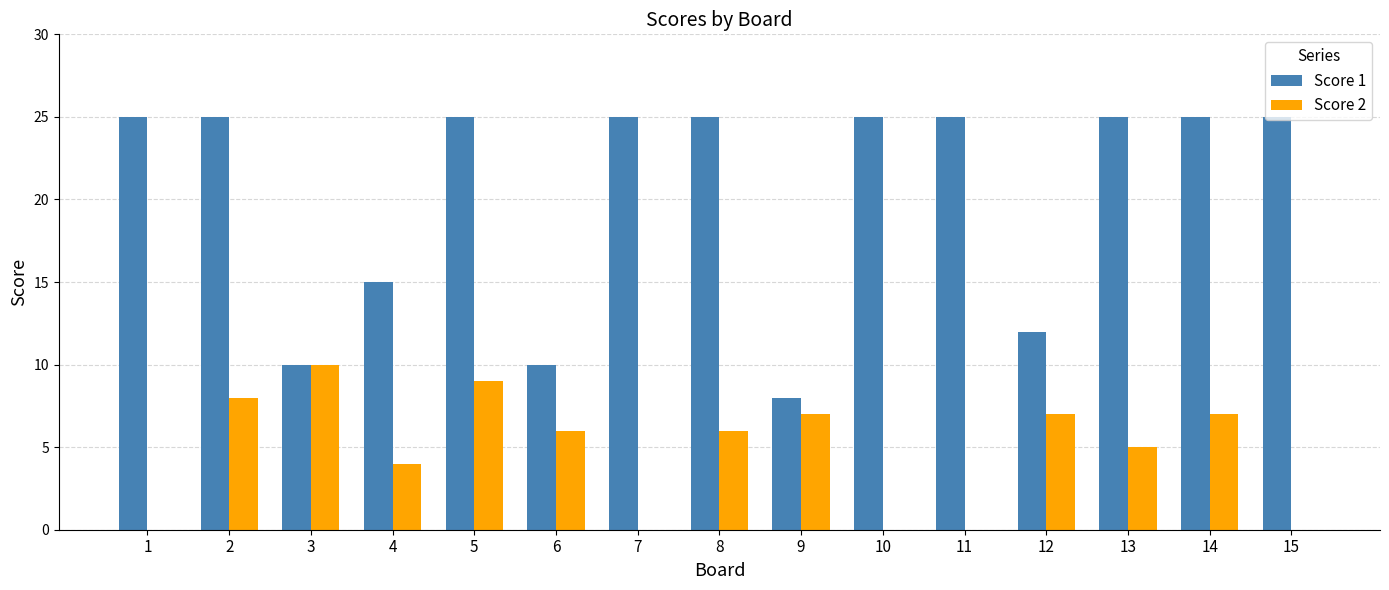

Between 2 and 12, which series saw the biggest shift?

Score 1